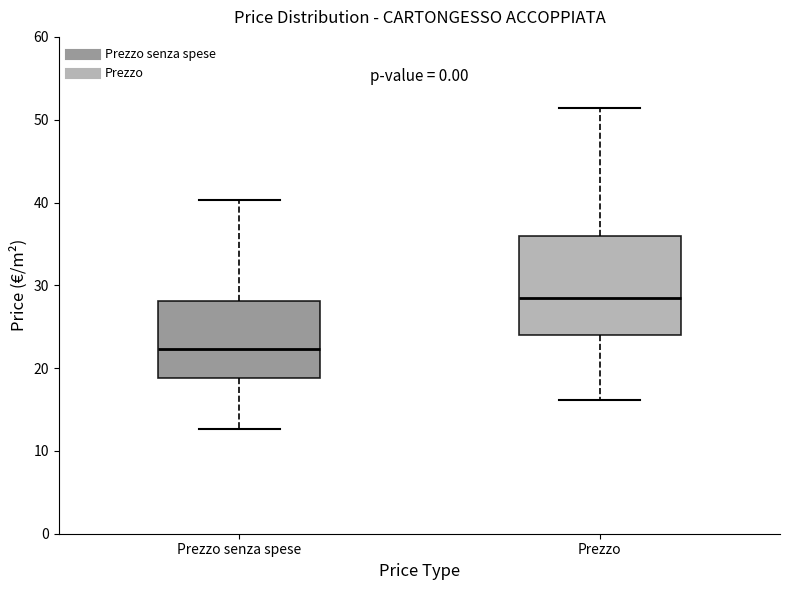

Where is the upper edge of the box for Prezzo senza spese on the y-axis? The values are not printed on the chart, so give them approximately, as read against the axis.

28